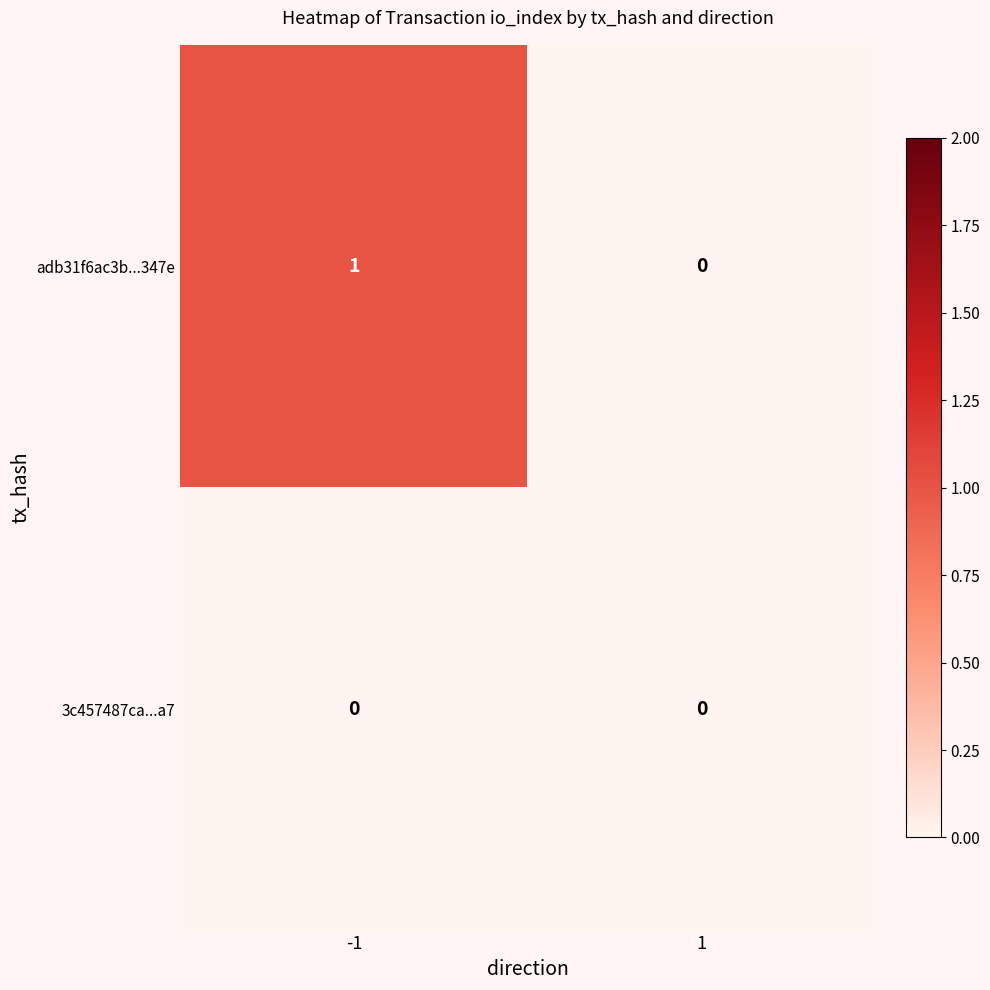

List the series in order of their peak value, lowest first.

3c457487ca...a7, adb31f6ac3b...347e